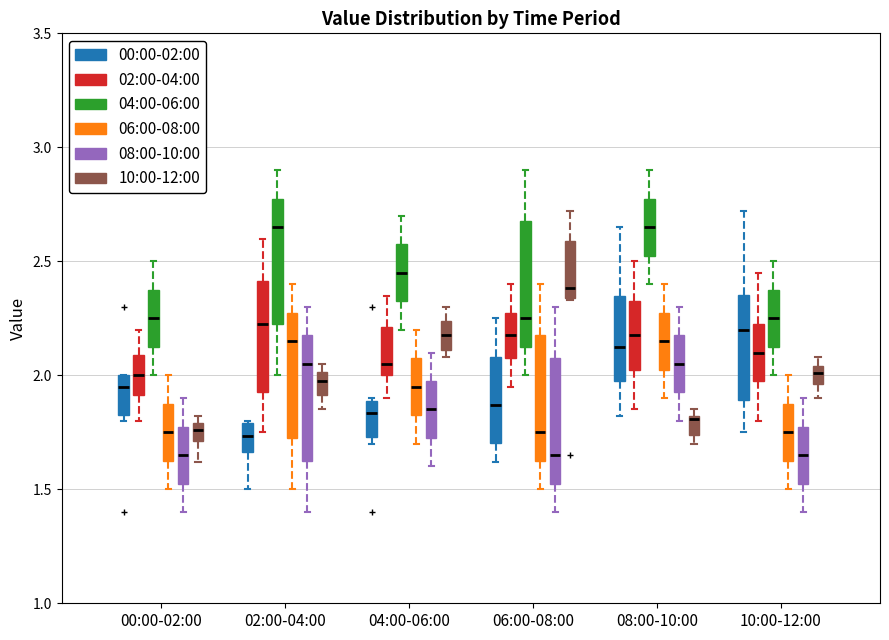

Reading left to right, transcribe this box plot: for each box, give where its median line is, the range the box spans, and where its two whiskers end, as read against the y-axis. The values are not printed on the chart, so give them approximately, as read against the axis.

00:00-02:00 (00:00-02:00): median 1.95, box 1.85 to 2.00, whiskers 1.80 to 2.00
00:00-02:00 (02:00-04:00): median 2.00, box 1.90 to 2.10, whiskers 1.80 to 2.20
00:00-02:00 (04:00-06:00): median 2.25, box 2.15 to 2.40, whiskers 2.00 to 2.50
00:00-02:00 (06:00-08:00): median 1.75, box 1.65 to 1.90, whiskers 1.50 to 2.00
00:00-02:00 (08:00-10:00): median 1.65, box 1.55 to 1.80, whiskers 1.40 to 1.90
00:00-02:00 (10:00-12:00): median 1.75, box 1.70 to 1.80, whiskers 1.60 to 1.80 (just above the box's upper edge)
02:00-04:00 (00:00-02:00): median 1.75, box 1.65 to 1.80, whiskers 1.50 to 1.80
02:00-04:00 (02:00-04:00): median 2.25, box 1.95 to 2.40, whiskers 1.75 to 2.60
02:00-04:00 (04:00-06:00): median 2.65, box 2.25 to 2.80, whiskers 2.00 to 2.90
02:00-04:00 (06:00-08:00): median 2.15, box 1.75 to 2.30, whiskers 1.50 to 2.40
02:00-04:00 (08:00-10:00): median 2.05, box 1.65 to 2.20, whiskers 1.40 to 2.30
02:00-04:00 (10:00-12:00): median 2.00 (inside the box), box 1.90 to 2.00, whiskers 1.85 to 2.05
04:00-06:00 (00:00-02:00): median 1.85, box 1.75 to 1.90, whiskers 1.70 to 1.90
04:00-06:00 (02:00-04:00): median 2.05, box 2.00 to 2.20, whiskers 1.90 to 2.35
04:00-06:00 (04:00-06:00): median 2.45, box 2.35 to 2.60, whiskers 2.20 to 2.70
04:00-06:00 (06:00-08:00): median 1.95, box 1.85 to 2.10, whiskers 1.70 to 2.20
04:00-06:00 (08:00-10:00): median 1.85, box 1.75 to 2.00, whiskers 1.60 to 2.10
04:00-06:00 (10:00-12:00): median 2.20, box 2.10 to 2.25, whiskers 2.10 (just below the box's lower edge) to 2.30
06:00-08:00 (00:00-02:00): median 1.85, box 1.70 to 2.10, whiskers 1.60 to 2.25
06:00-08:00 (02:00-04:00): median 2.20, box 2.10 to 2.30, whiskers 1.95 to 2.40
06:00-08:00 (04:00-06:00): median 2.25, box 2.15 to 2.70, whiskers 2.00 to 2.90
06:00-08:00 (06:00-08:00): median 1.75, box 1.65 to 2.20, whiskers 1.50 to 2.40
06:00-08:00 (08:00-10:00): median 1.65, box 1.55 to 2.10, whiskers 1.40 to 2.30
06:00-08:00 (10:00-12:00): median 2.40, box 2.35 to 2.60, whiskers 2.35 to 2.70
08:00-10:00 (00:00-02:00): median 2.15, box 2.00 to 2.35, whiskers 1.80 to 2.65
08:00-10:00 (02:00-04:00): median 2.20, box 2.05 to 2.35, whiskers 1.85 to 2.50
08:00-10:00 (04:00-06:00): median 2.65, box 2.55 to 2.80, whiskers 2.40 to 2.90
08:00-10:00 (06:00-08:00): median 2.15, box 2.05 to 2.30, whiskers 1.90 to 2.40
08:00-10:00 (08:00-10:00): median 2.05, box 1.95 to 2.20, whiskers 1.80 to 2.30
08:00-10:00 (10:00-12:00): median 1.80, box 1.75 to 1.80, whiskers 1.70 to 1.85
10:00-12:00 (00:00-02:00): median 2.20, box 1.90 to 2.35, whiskers 1.75 to 2.70
10:00-12:00 (02:00-04:00): median 2.10, box 2.00 to 2.25, whiskers 1.80 to 2.45
10:00-12:00 (04:00-06:00): median 2.25, box 2.15 to 2.40, whiskers 2.00 to 2.50
10:00-12:00 (06:00-08:00): median 1.75, box 1.65 to 1.90, whiskers 1.50 to 2.00
10:00-12:00 (08:00-10:00): median 1.65, box 1.55 to 1.80, whiskers 1.40 to 1.90
10:00-12:00 (10:00-12:00): median 2.00, box 1.95 to 2.05, whiskers 1.90 to 2.10